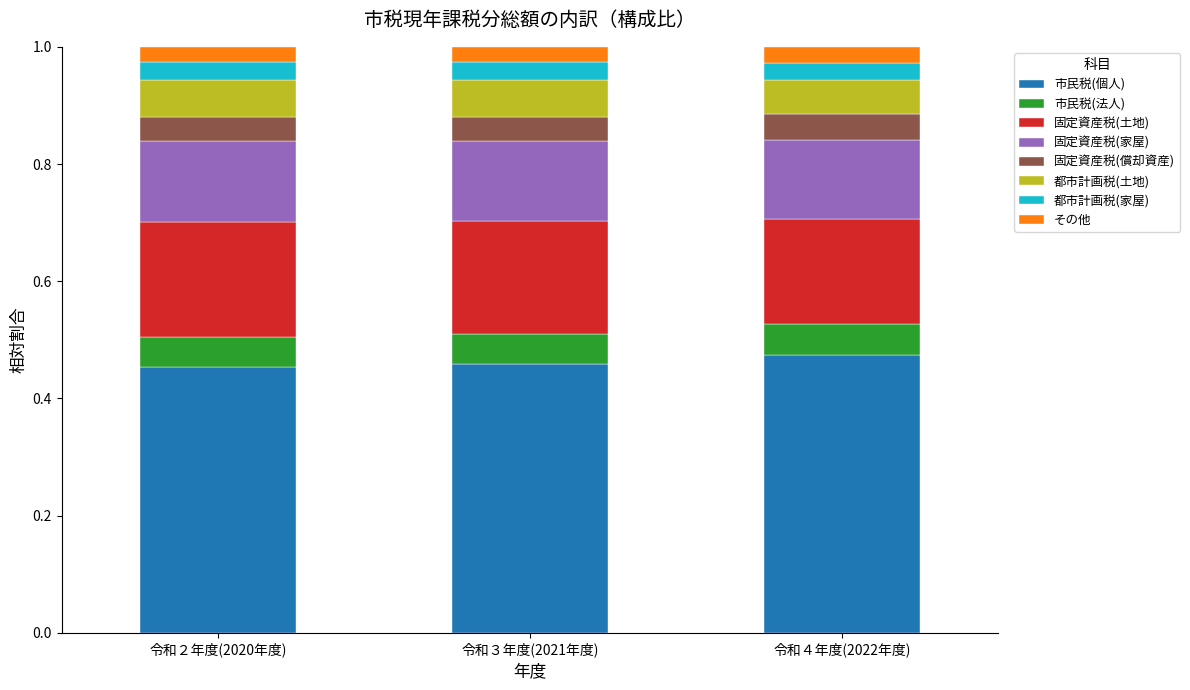

What is the sum of all 市民税(個人) values?

1.4